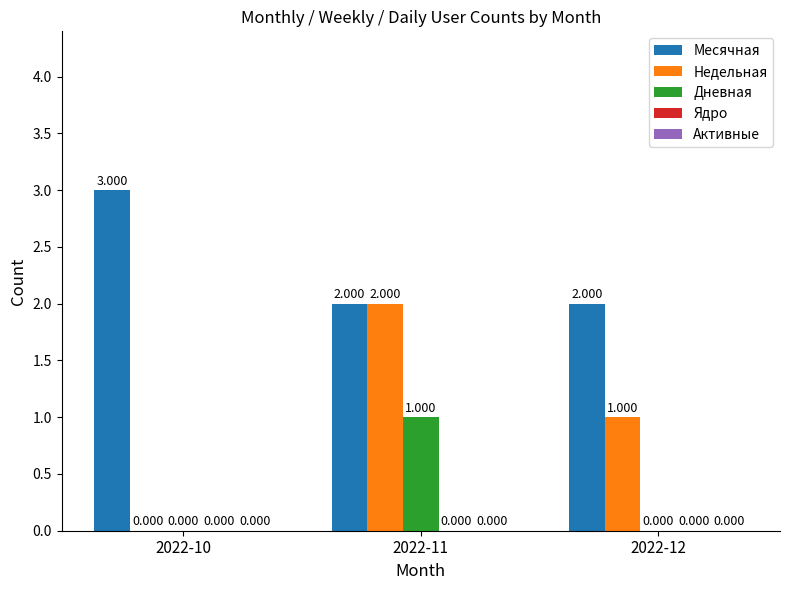

What is the maximum value for Месячная?

3